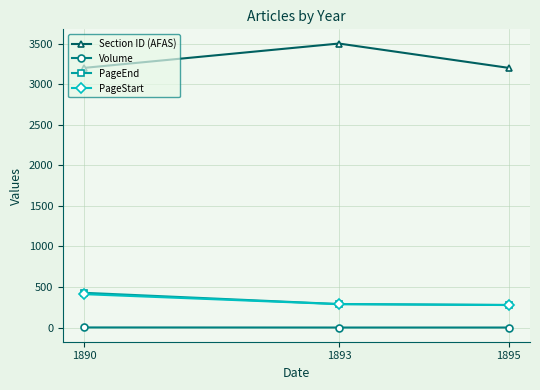

Which series has the largest total across all categories?

Section ID (AFAS)